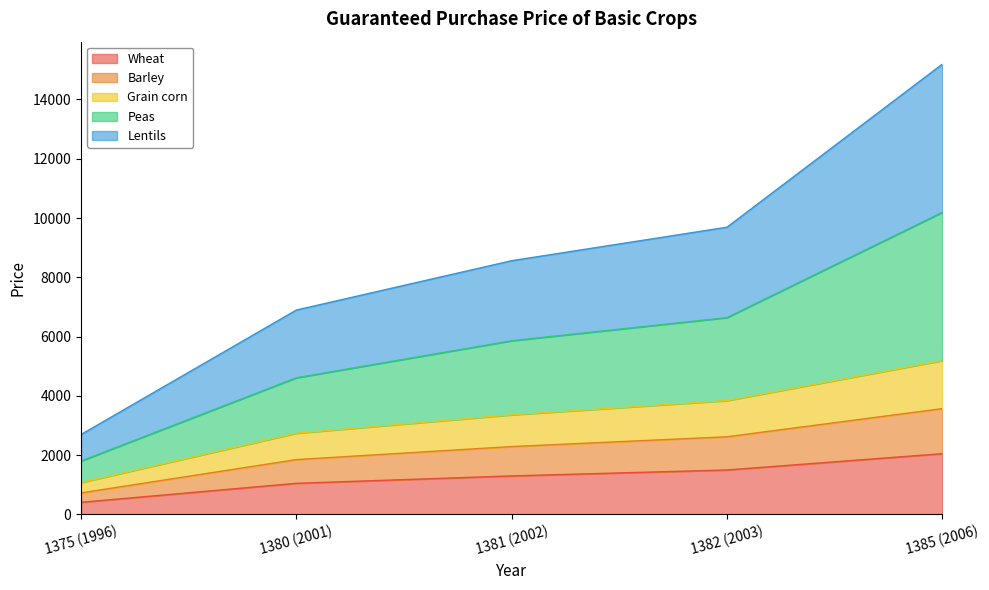

True or false: Lentils and Peas intersect in this chart.

False